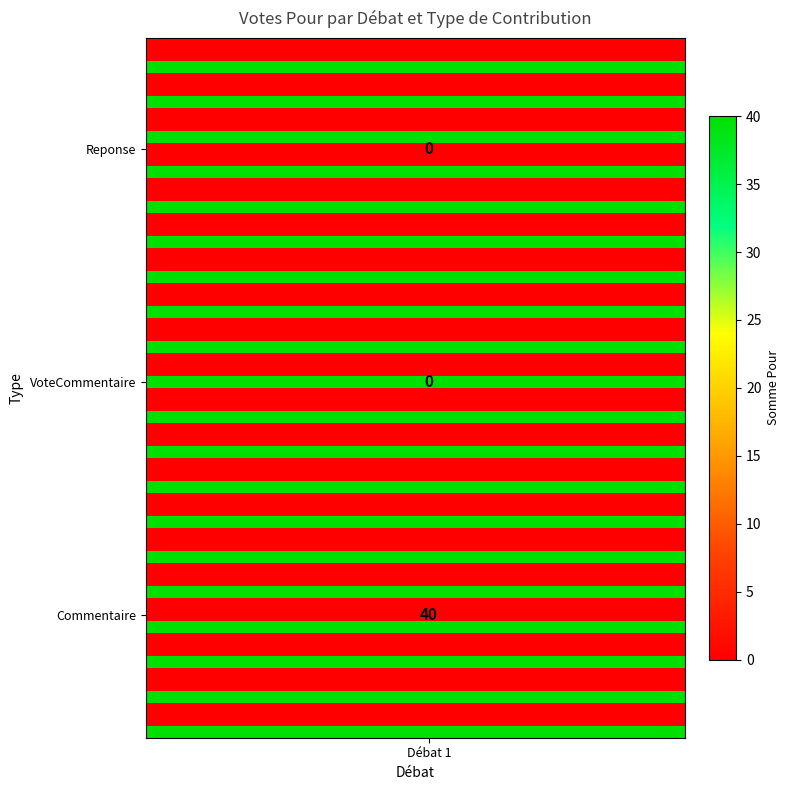

The Reponse series shows 0 at 3. True or false?

True